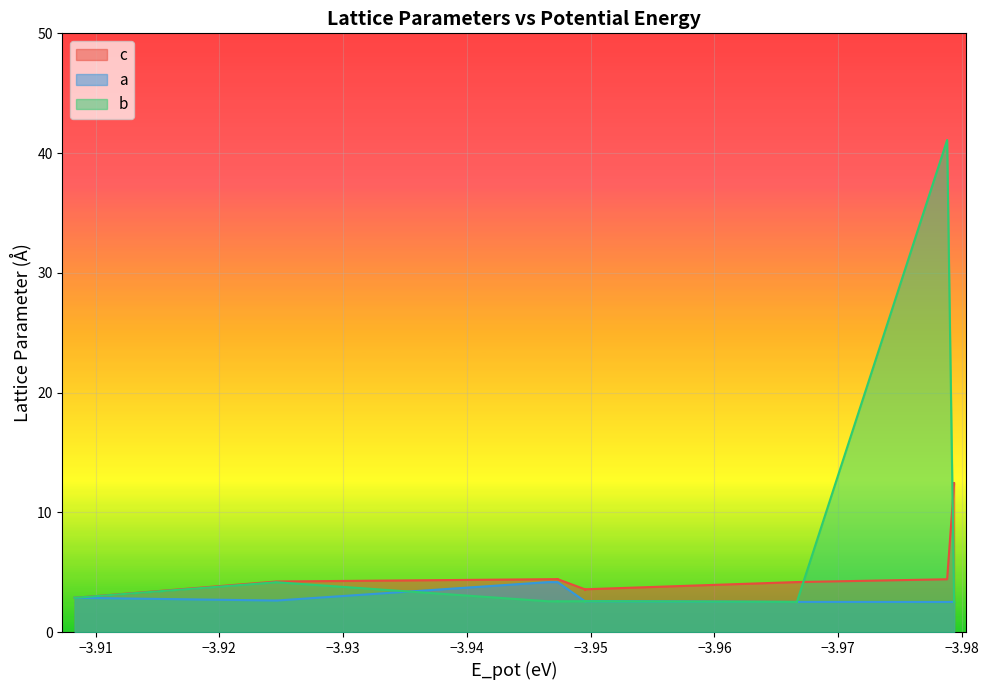

True or false: c and a cross at least once.

False